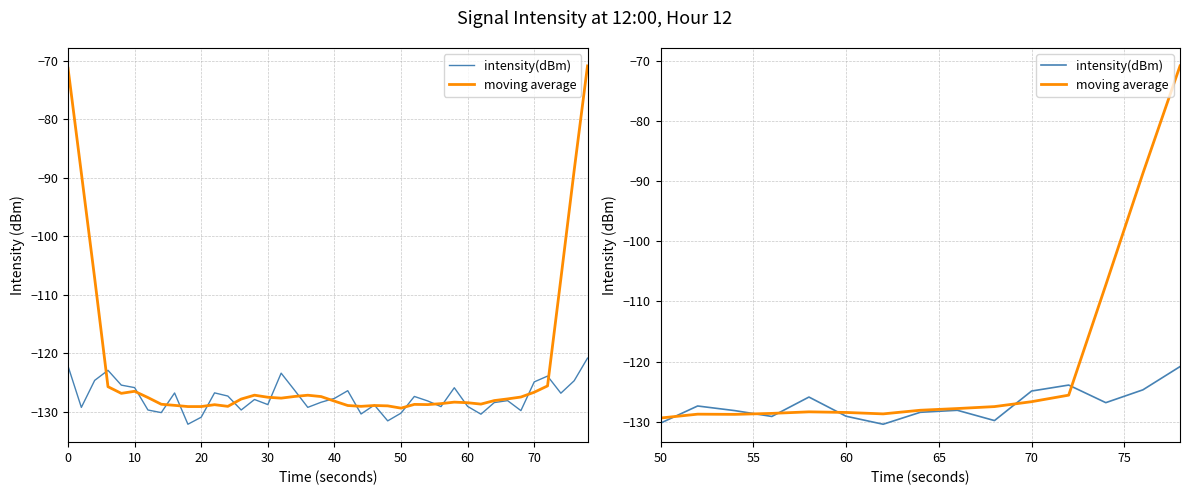

How many interior local valleys does the intensity(dBm) series have?

4